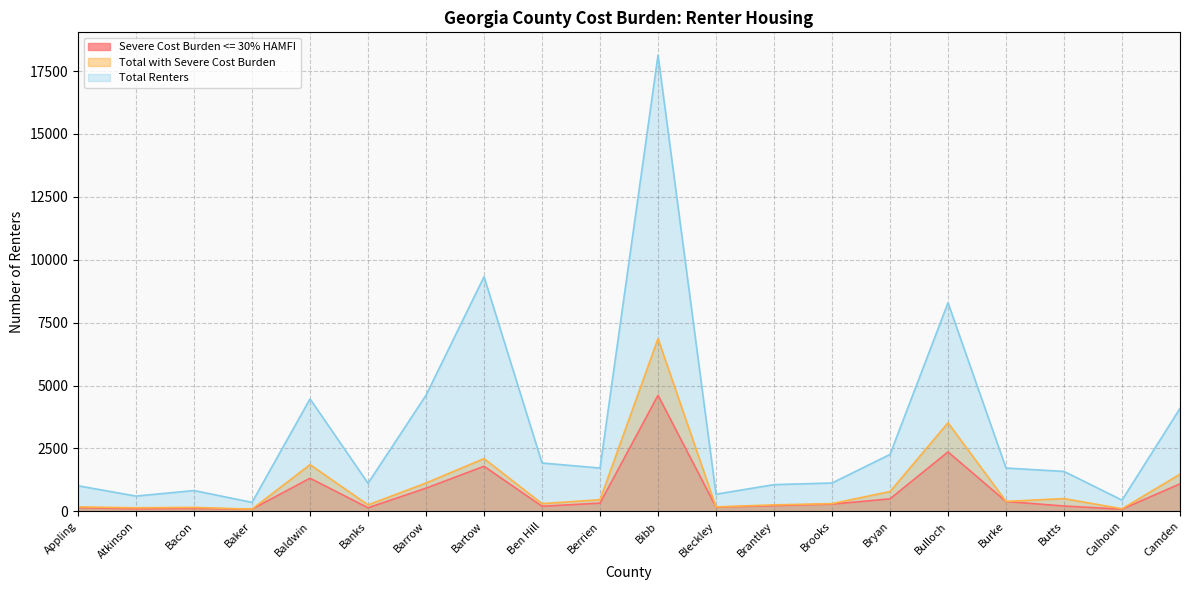

Where is Total with Severe Cost Burden nearest to the value 3475?

Bulloch